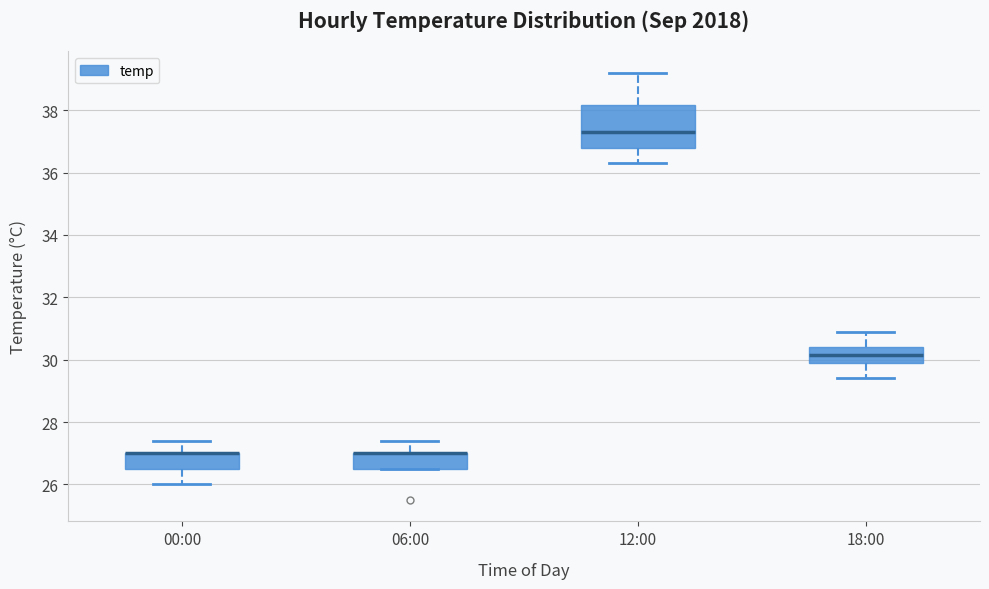

Reading left to right, transcribe this box plot: for each box, give where its median line is, the range the box spans, and where its two whiskers end, as read against the y-axis. The values are not printed on the chart, so give them approximately, as read against the axis.

00:00: median 27.0 (drawn on the box's upper edge), box 26.6 to 27.0, whiskers 26.0 to 27.4
06:00: median 27.0 (drawn on the box's upper edge), box 26.6 to 27.0, whiskers 26.6 to 27.4
12:00: median 37.4, box 36.8 to 38.2, whiskers 36.4 to 39.2
18:00: median 30.2, box 30.0 to 30.4, whiskers 29.4 to 31.0